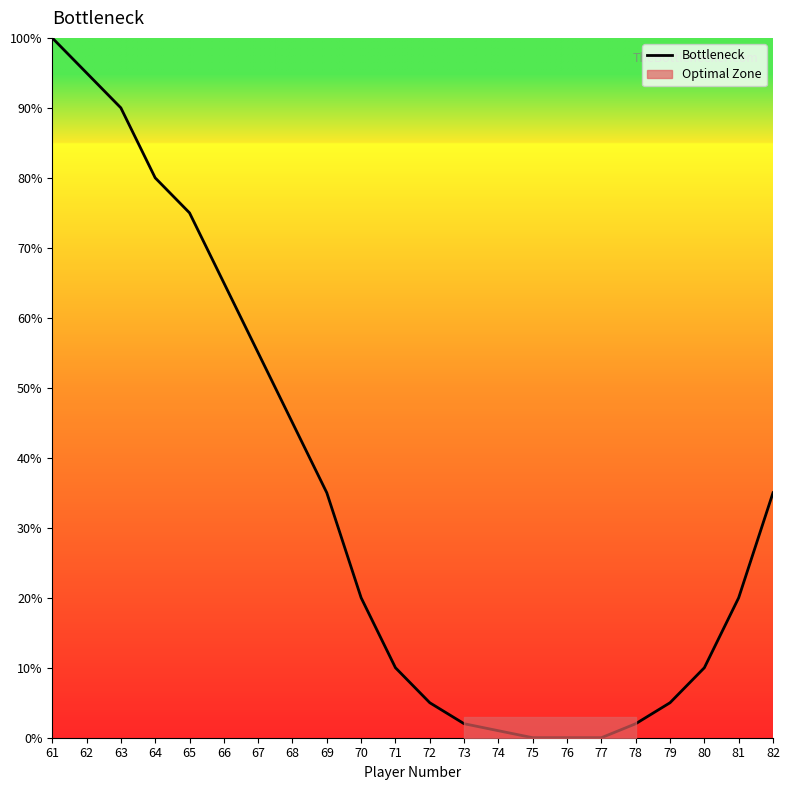

True or false: there are more than 1 points higher than both neighbors.

False